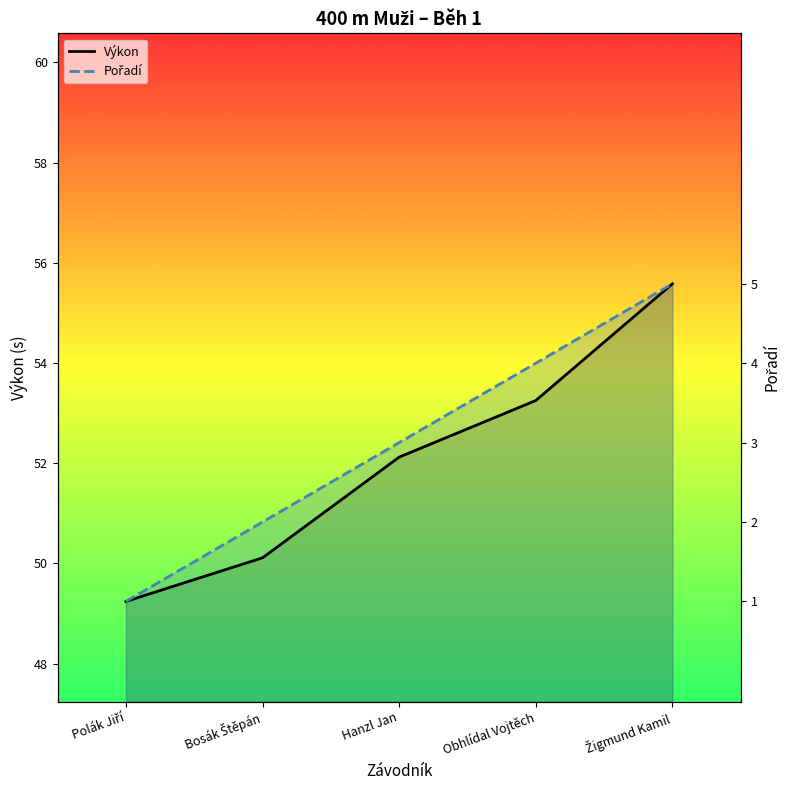

What is the difference between the maximum and minimum values in the Výkon series?

6.3